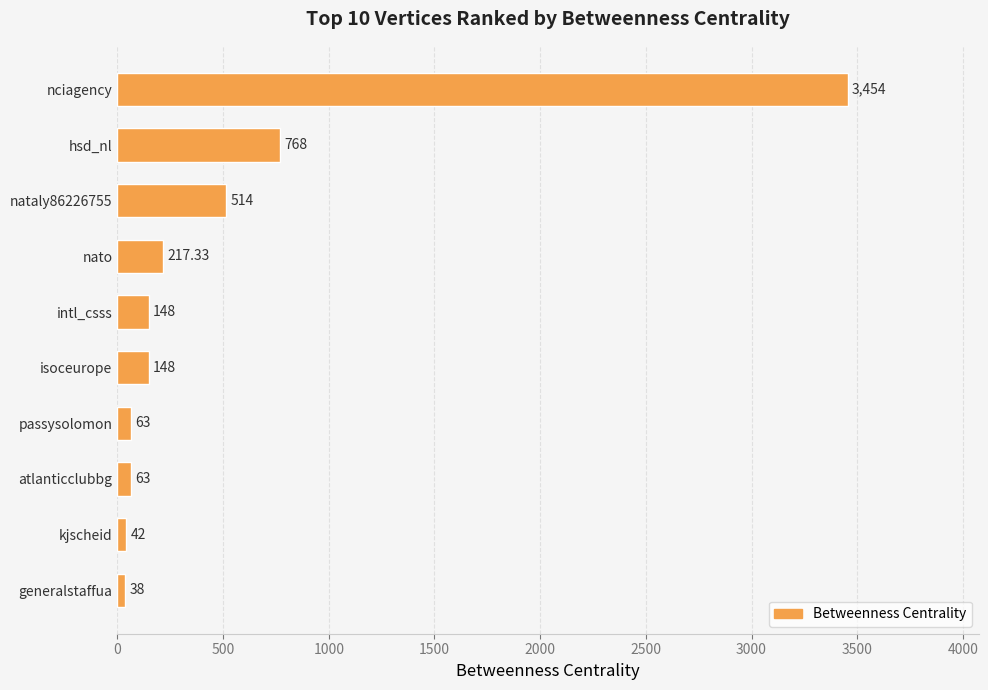

At which label is the value closest to 1746?

hsd_nl